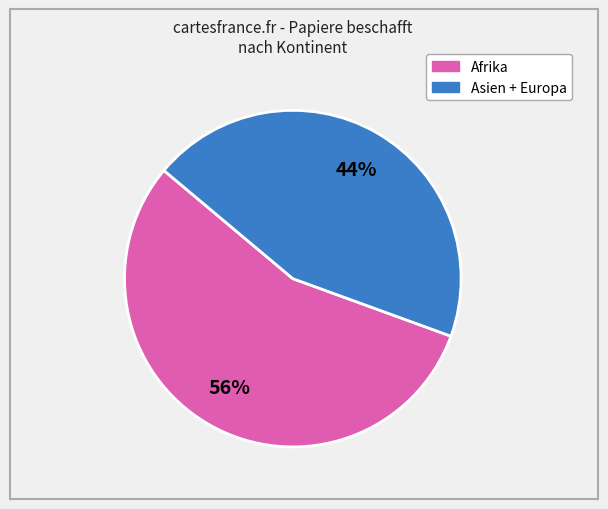

To the nearest percent, what is the average slice percentage?

50%